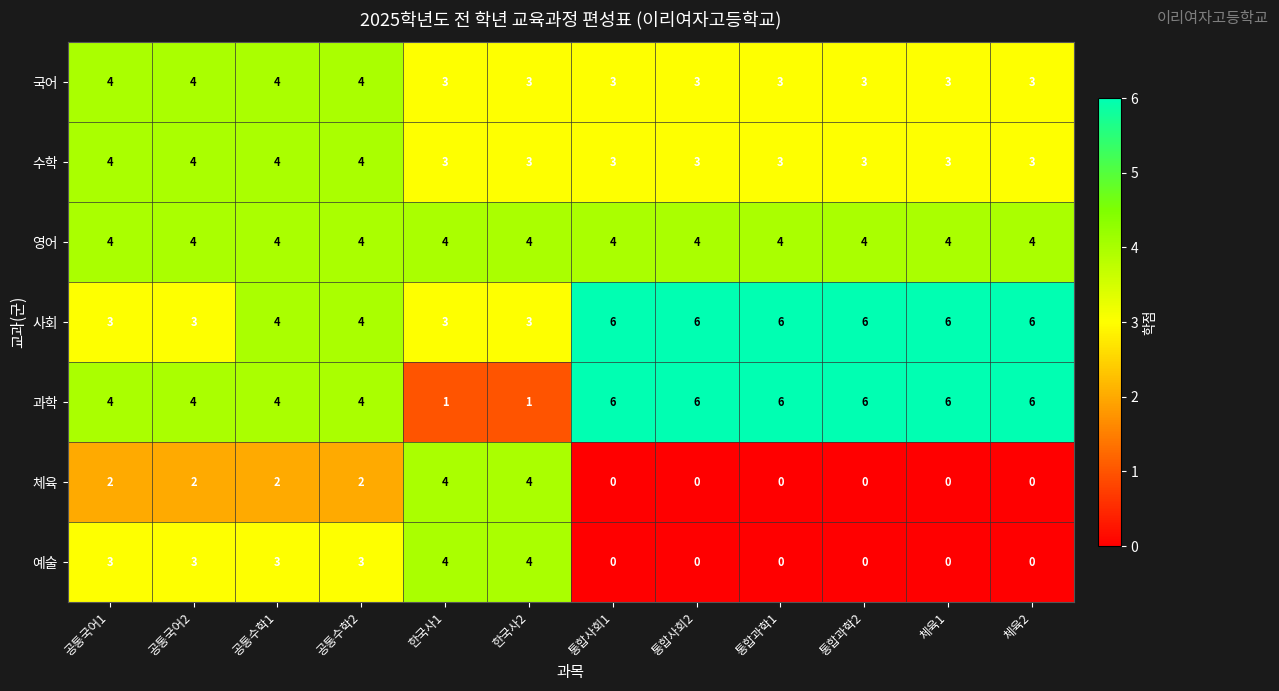

At how many categories does at least one series exceed 1?

12